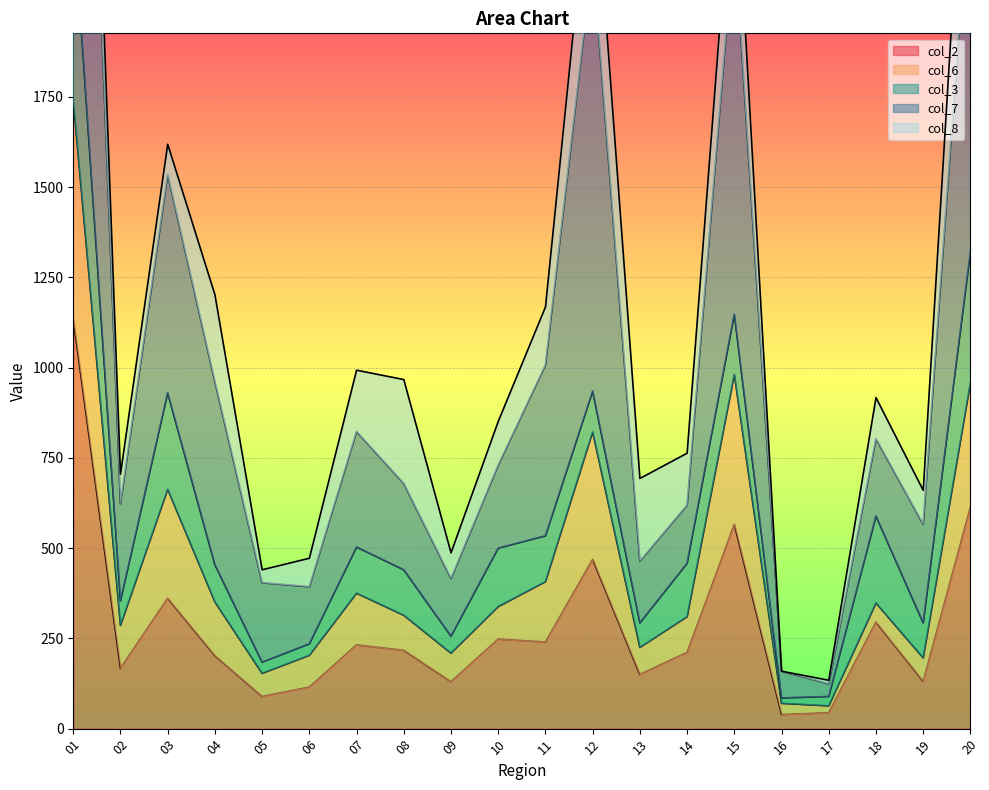

True or false: col_7 has more than 2 interior local peaks.

True